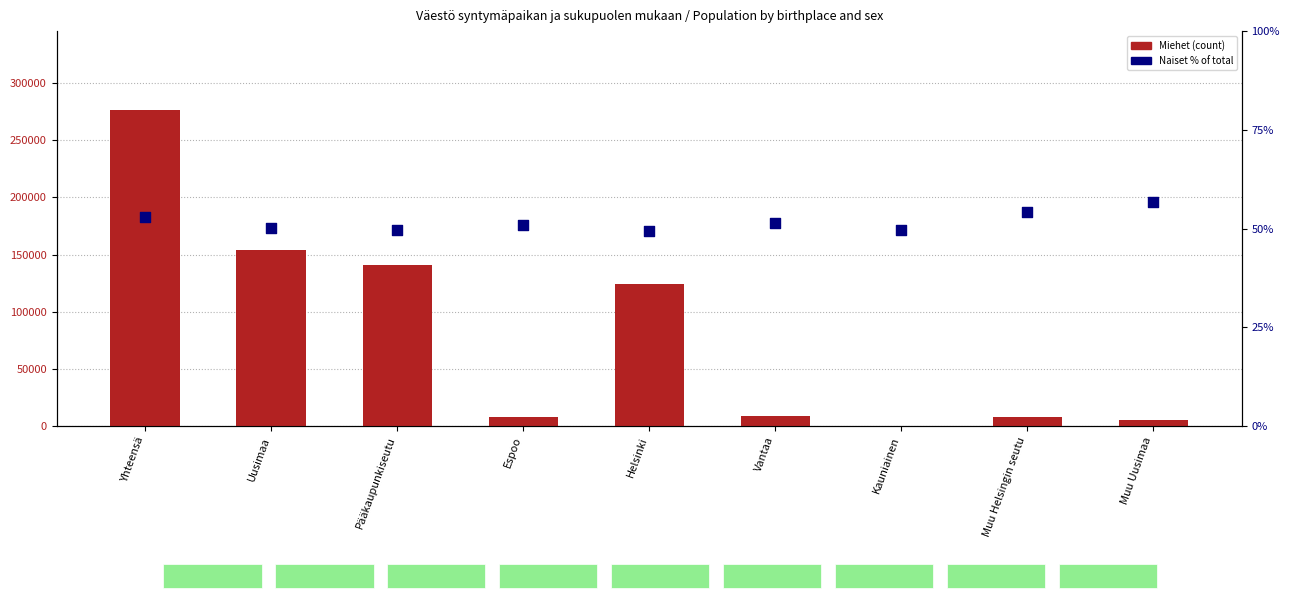

Is the value of Miehet at Yhteensä greater than the value of Naiset % at Kauniainen?

Yes